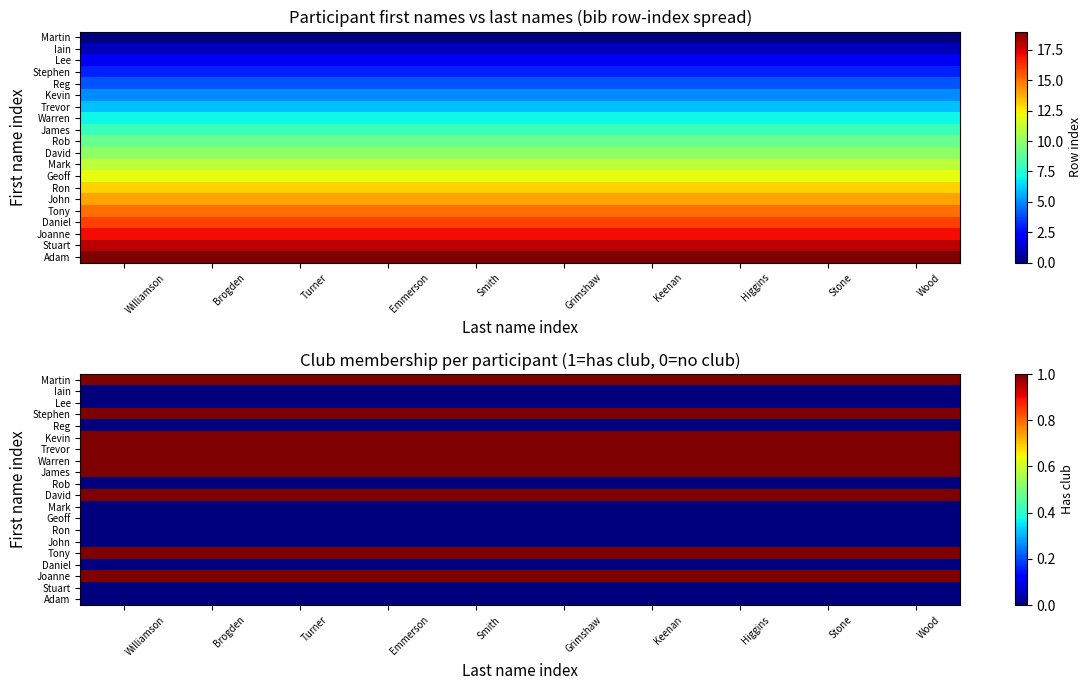

At which label does Trevor reach its minimum?

Williamson